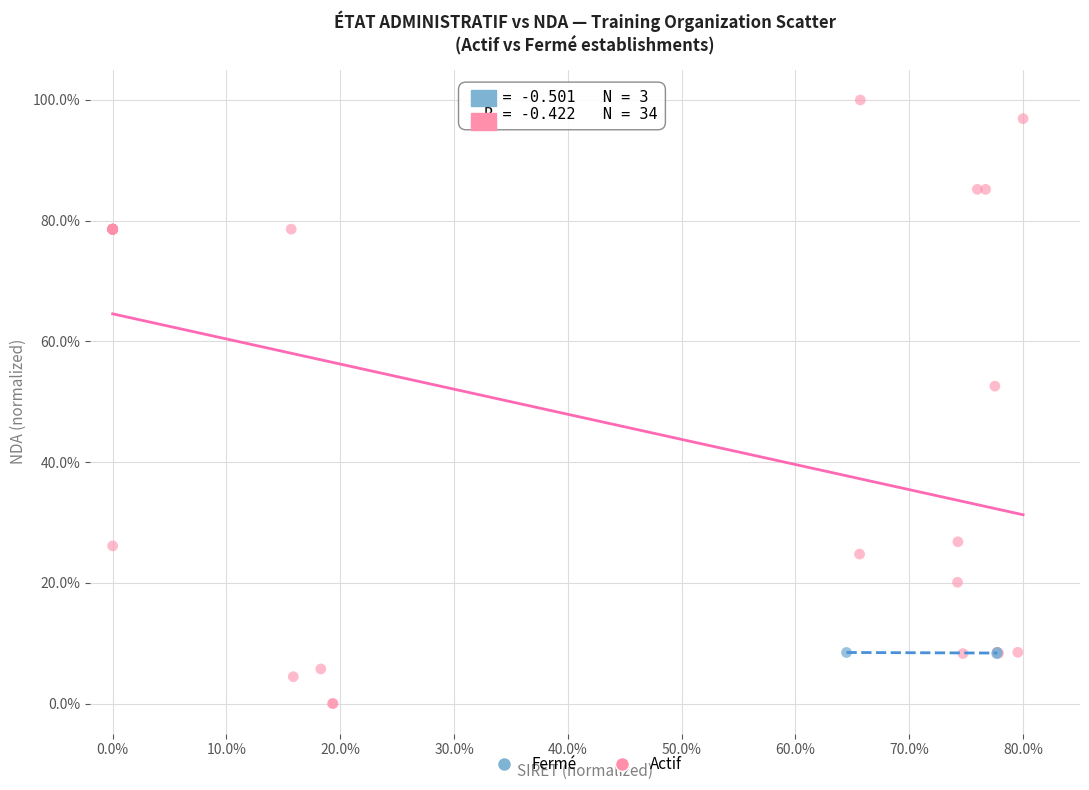

Which series reaches the minimum Y coordinate?

Actif